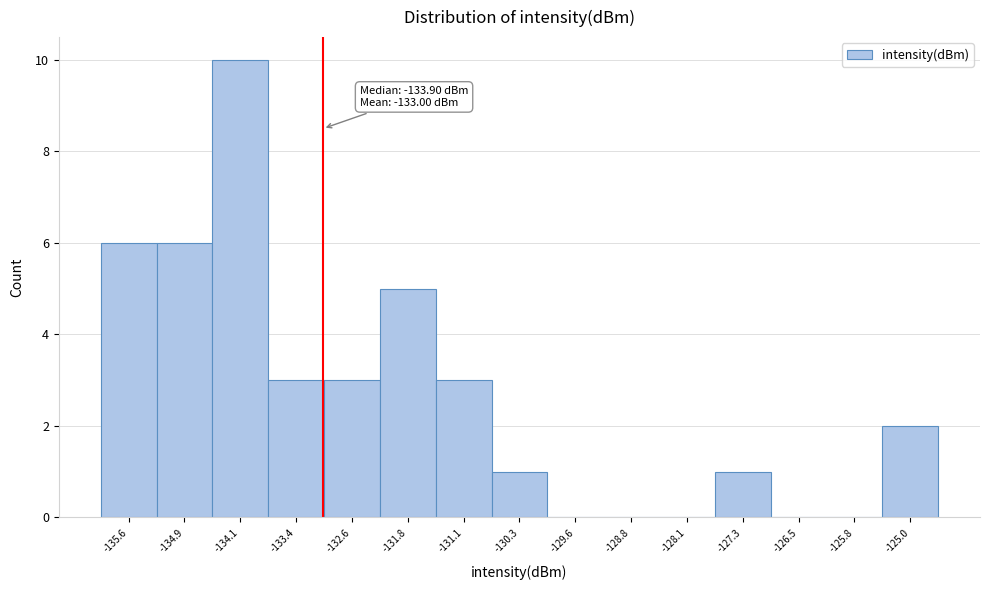

Over which range of the x-axis is the bar tallest?

-134.5 to -133.7